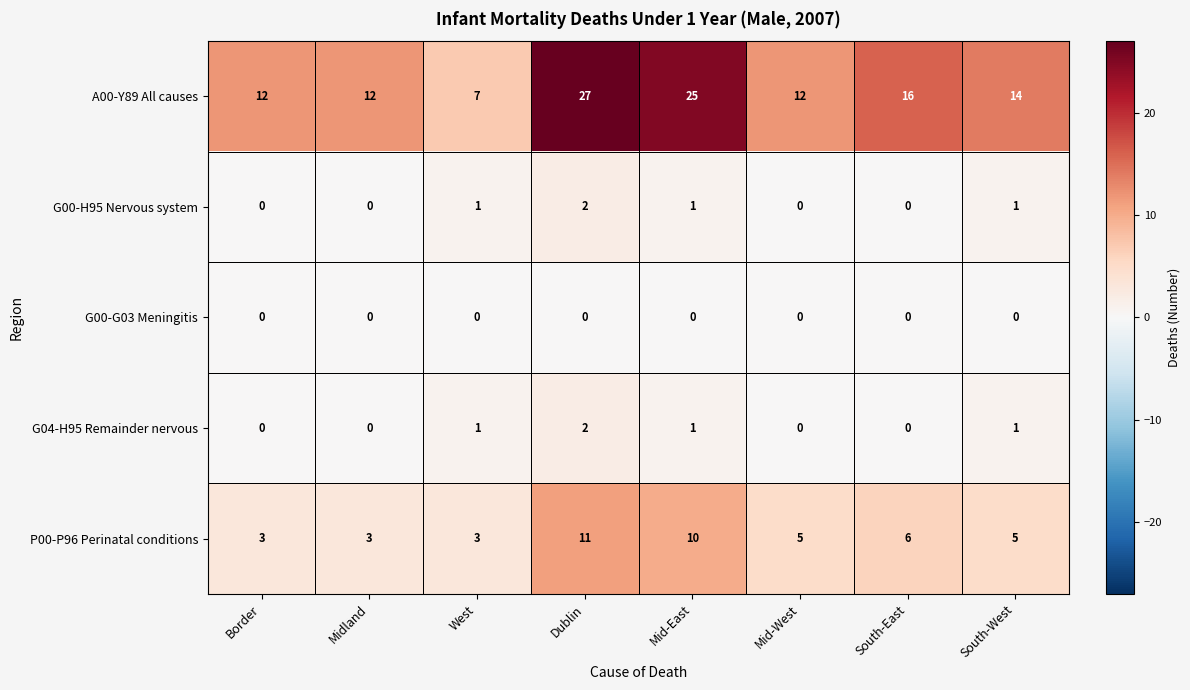

What is the spread (max minus min) of values at Border?

12